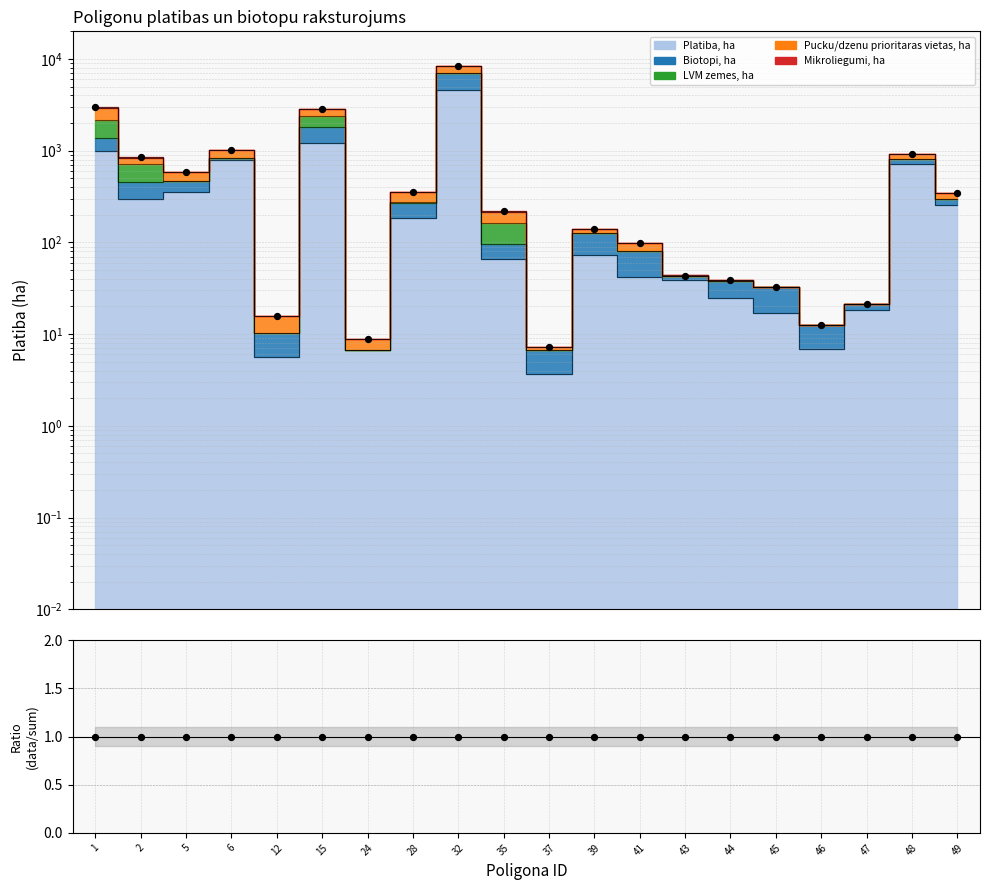

Which has a higher value, 28 or 12?

28